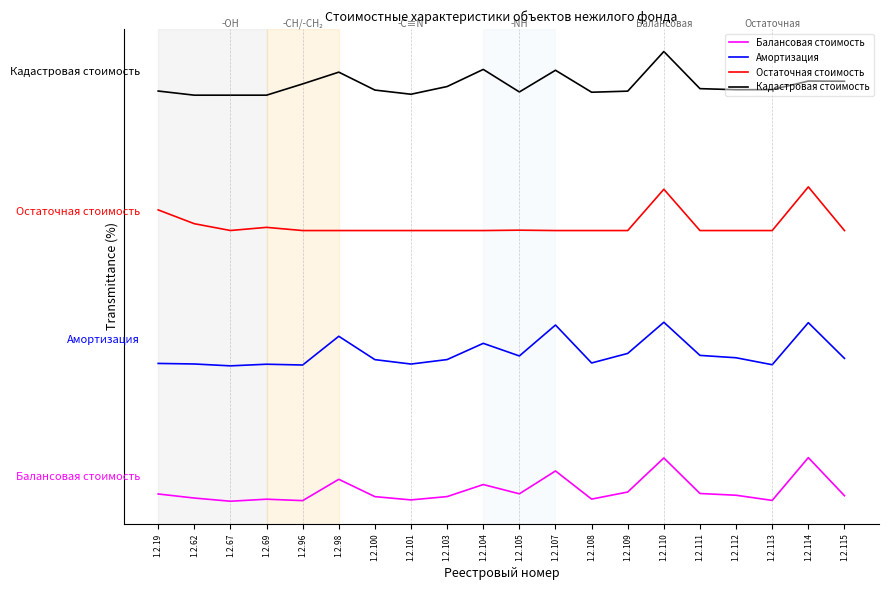

True or false: Кадастровая стоимость and Балансовая стоимость intersect in this chart.

False